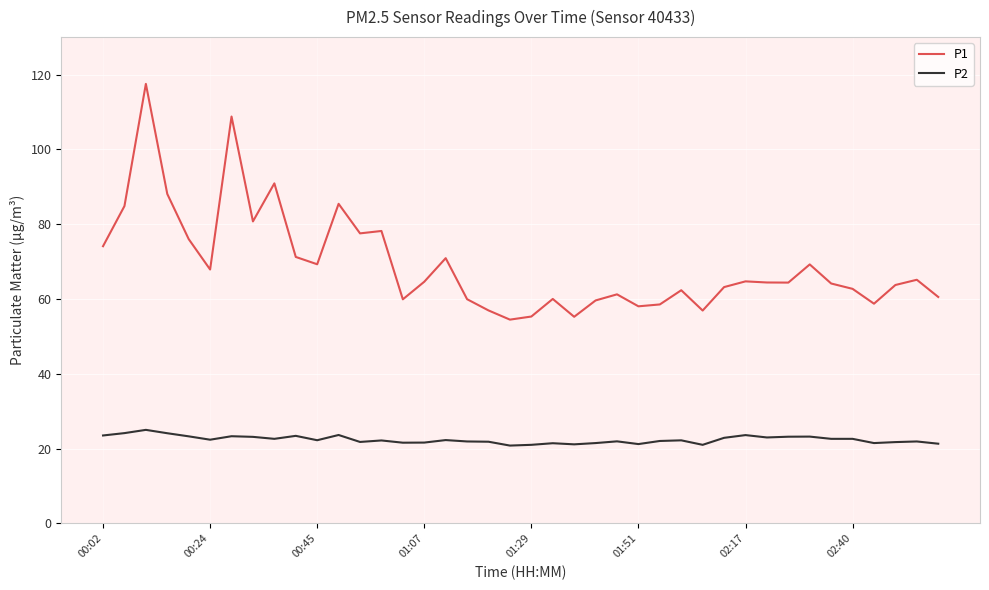

Is this an area chart (filled region under the line)?

No